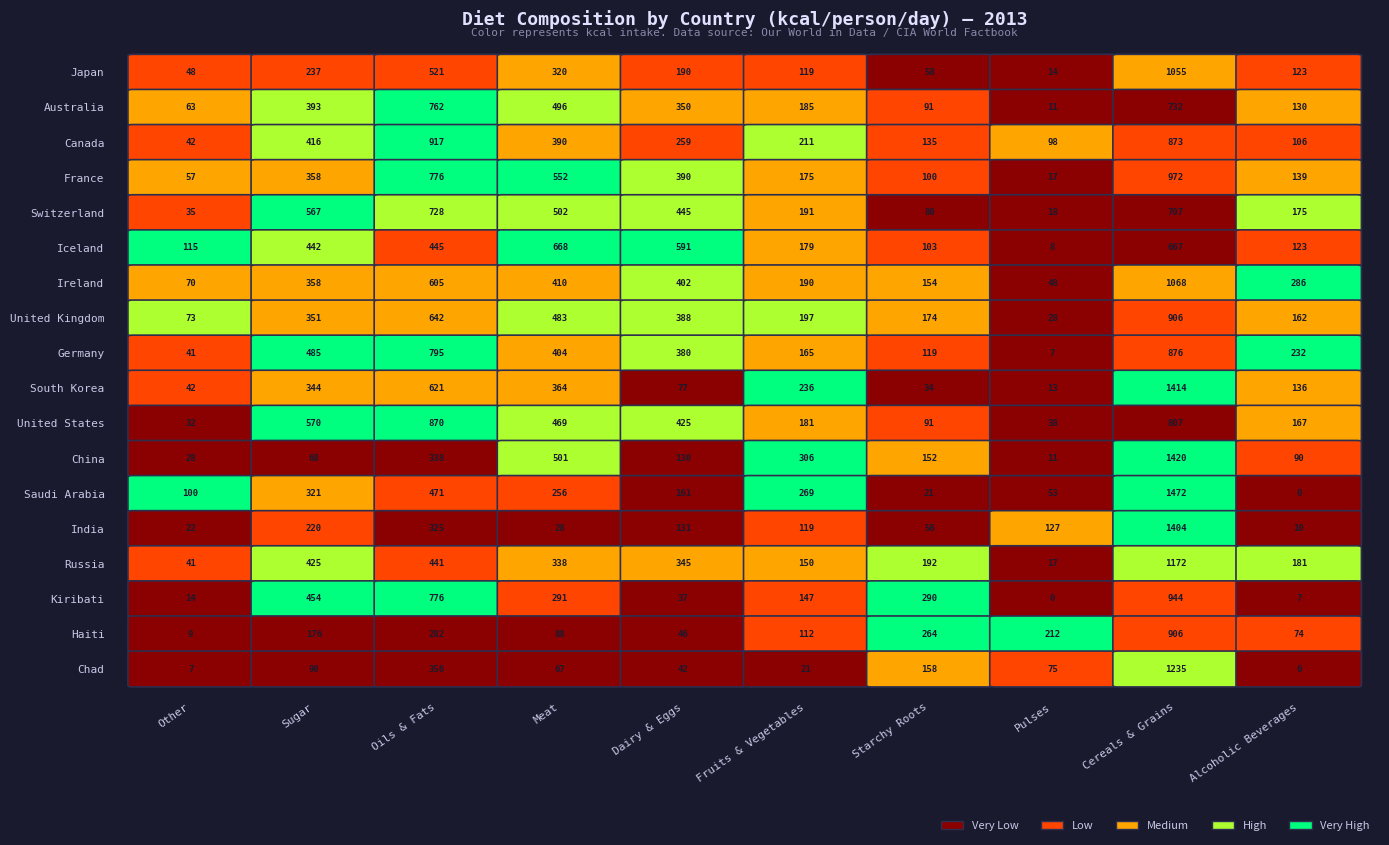

What is the lowest value of the Germany series?

7